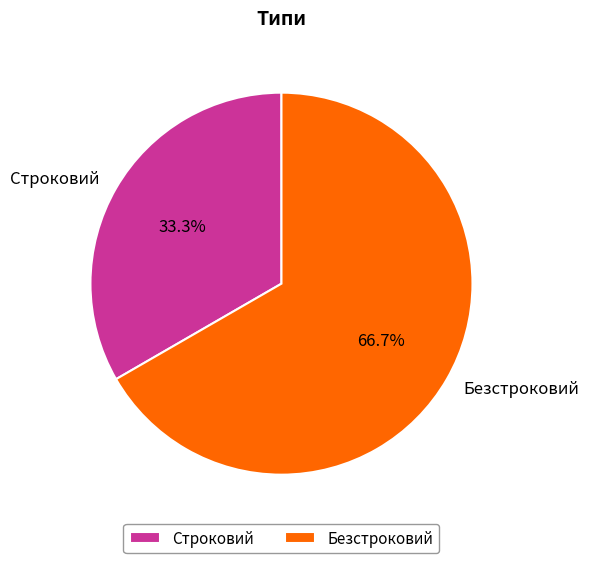

Rank the categories by value from highest to lowest.

Безстроковий, Строковий